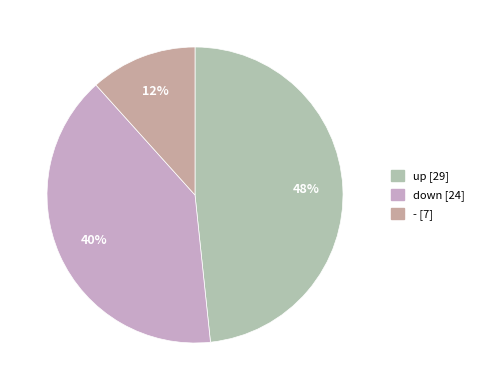

True or false: down accounts for 40% of the total.

True